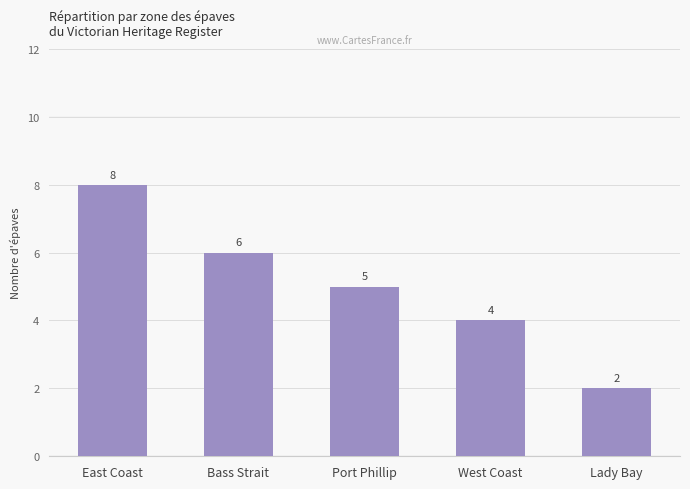

Rank the categories by value from lowest to highest.

Lady Bay, West Coast, Port Phillip, Bass Strait, East Coast